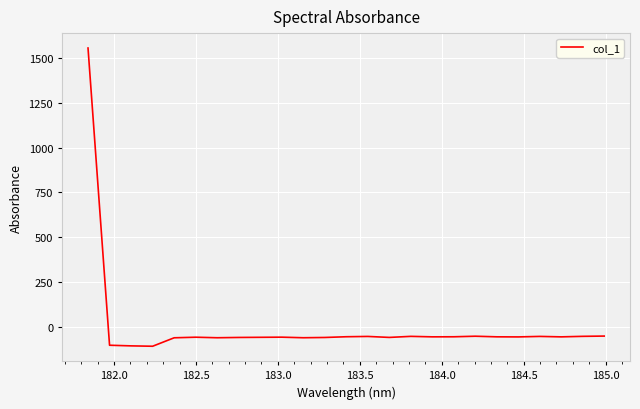

What is the maximum value shown in the chart?

1554.2